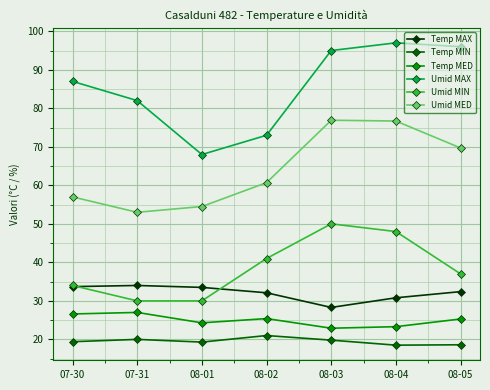

What is the sum of the Temp MED values at 08-04 and 07-31?

50.3